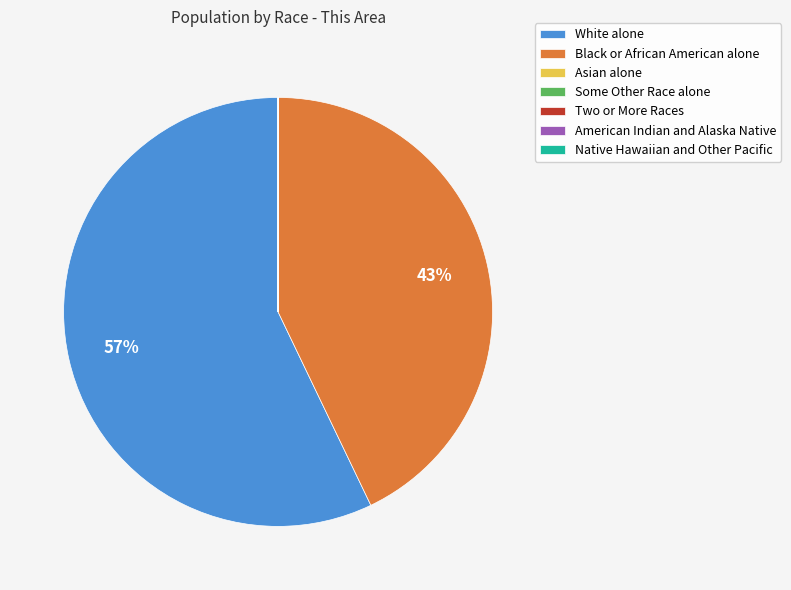

Which slice is the largest?

White alone